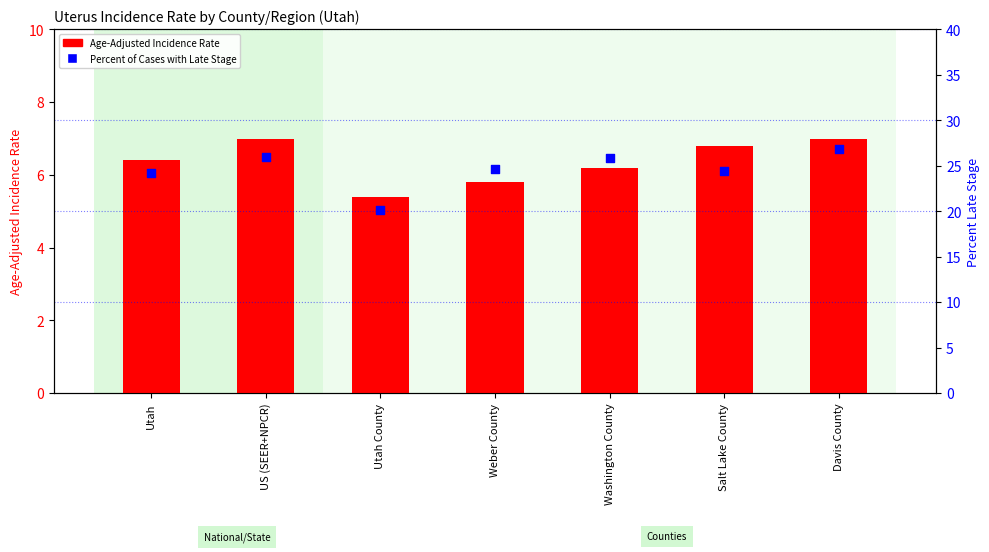

Which series has the largest Y range (max minus min)?

Percent of Cases with Late Stage